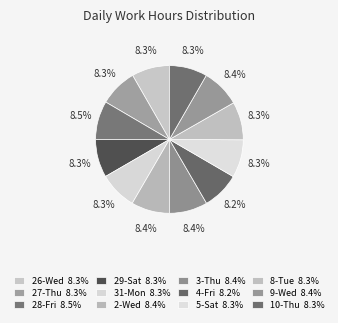

Rank the categories by value from lowest to highest.

4-Fri, 31-Mon, 27-Thu, 26-Wed, 10-Thu, 5-Sat, 29-Sat, 8-Tue, 2-Wed, 3-Thu, 9-Wed, 28-Fri